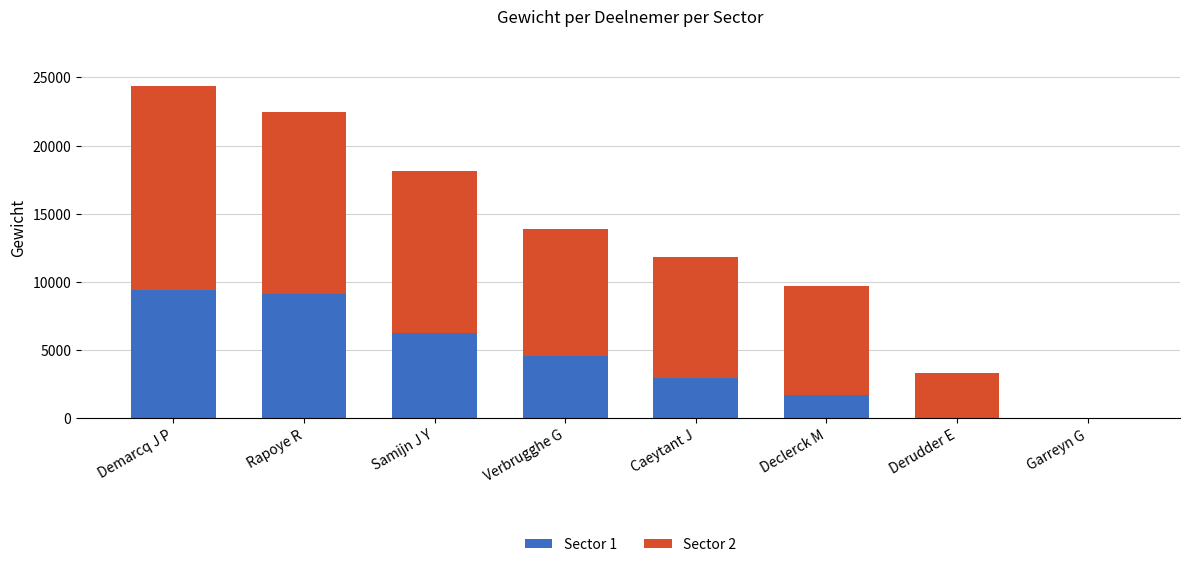

What are all the series names shown in the legend?

Sector 1, Sector 2